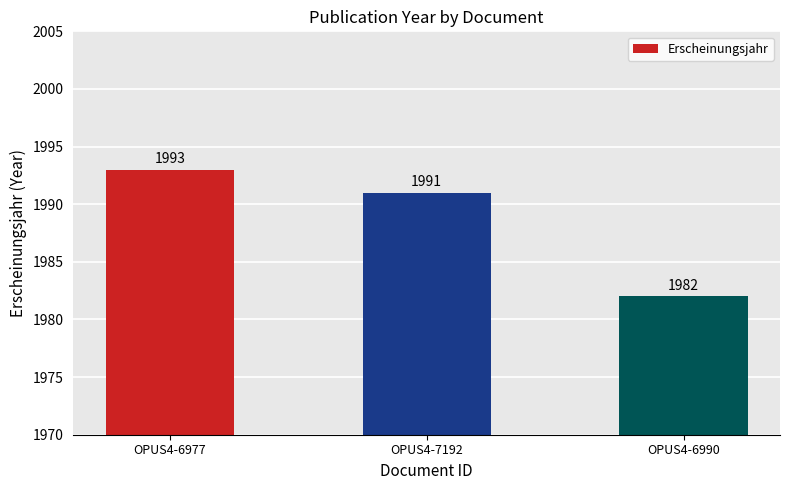

What is the difference between the values at OPUS4-6977 and OPUS4-7192?

2